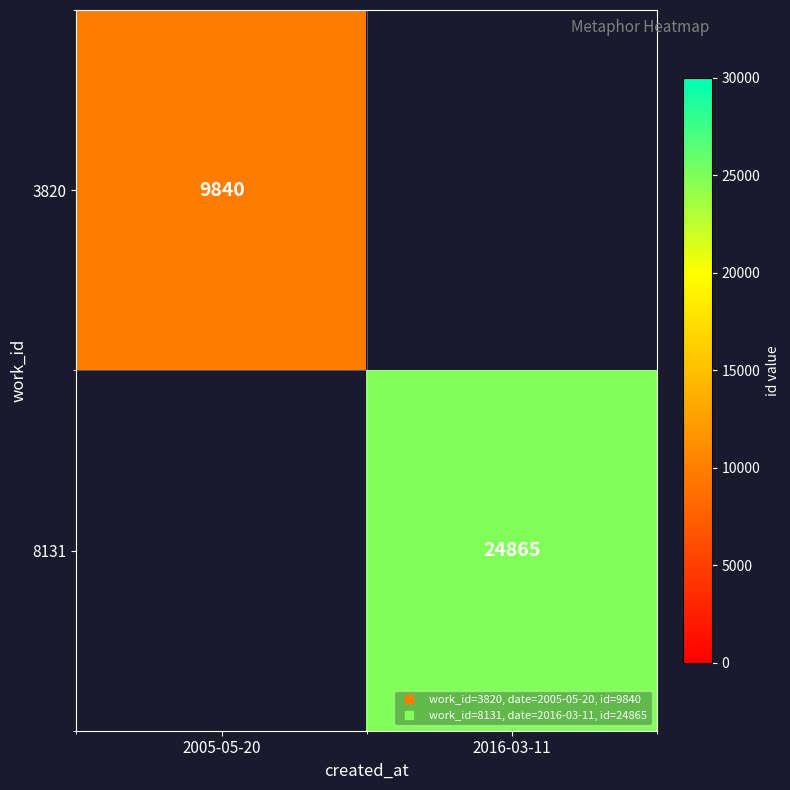

Rank the categories by 3820 value from highest to lowest.

2005-05-20, 2016-03-11